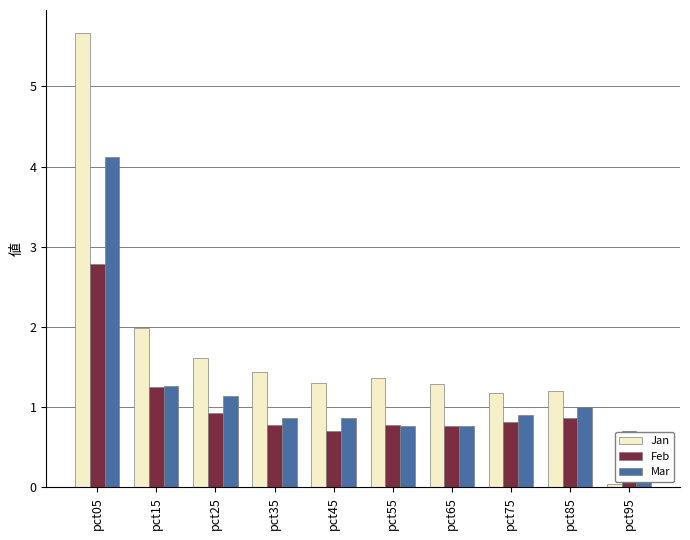

Which series has the largest total across all categories?

Jan